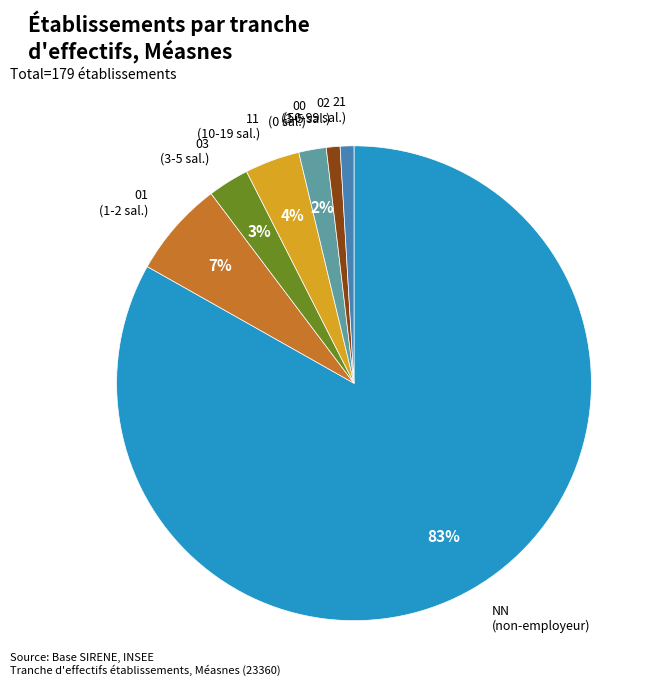

True or false: 01 accounts for 16% of the total.

False